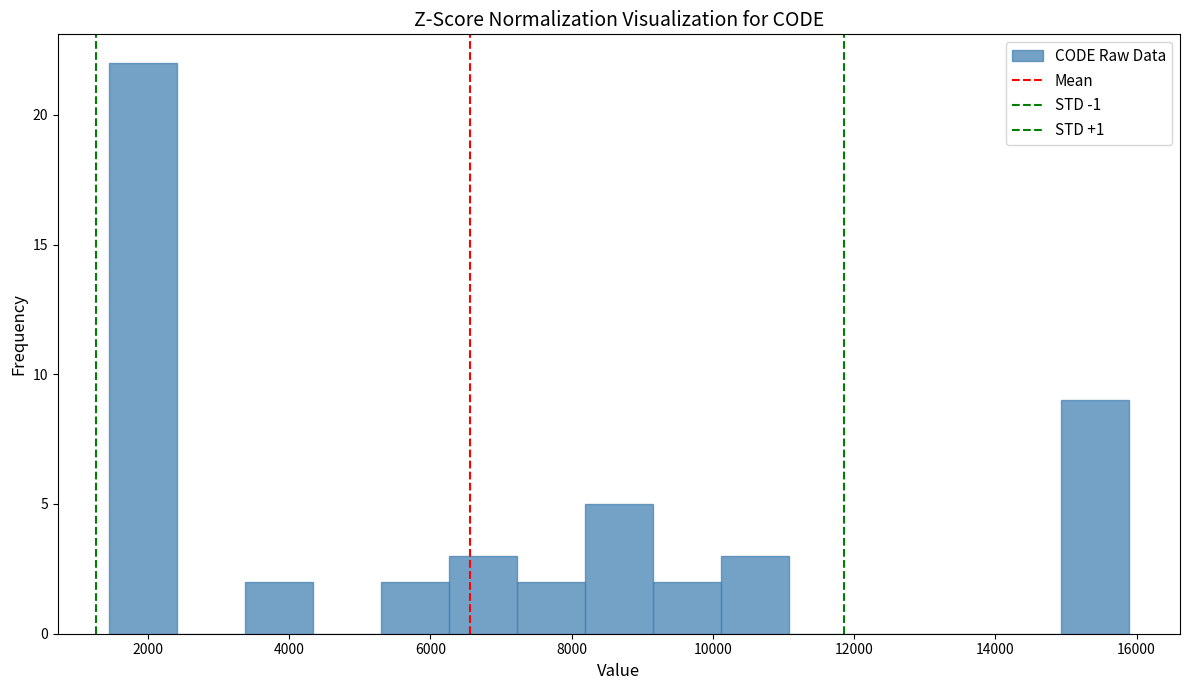

Reading left to right, list every bar in this chart as the range it spans on the x-axis followed by its height. Neither the bar edges nor the heights are printed on the chart, so give them approximately, as read against the axes.

1400 to 2400: 22
2400 to 3400: 0
3400 to 4400: 2
4400 to 5200: 0
5200 to 6200: 2
6200 to 7200: 3
7200 to 8200: 2
8200 to 9200: 5
9200 to 10200: 2
10200 to 11000: 3
11000 to 12000: 0
12000 to 13000: 0
13000 to 14000: 0
14000 to 15000: 0
15000 to 15800: 9